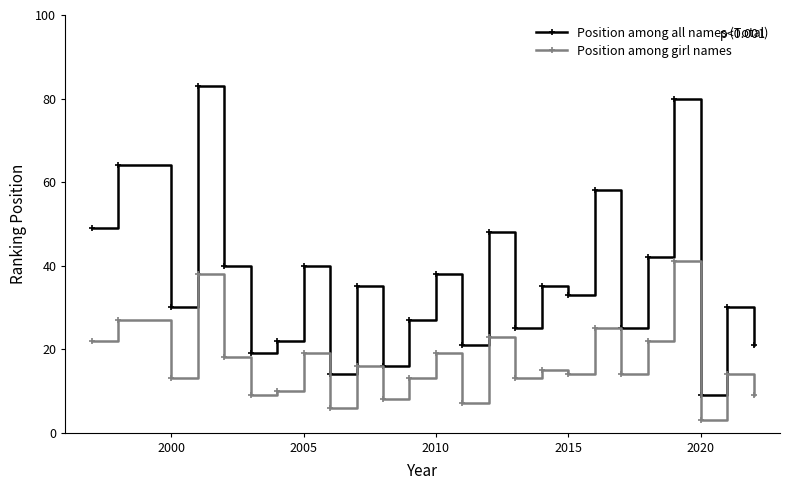

What is the minimum value shown in the chart?

3